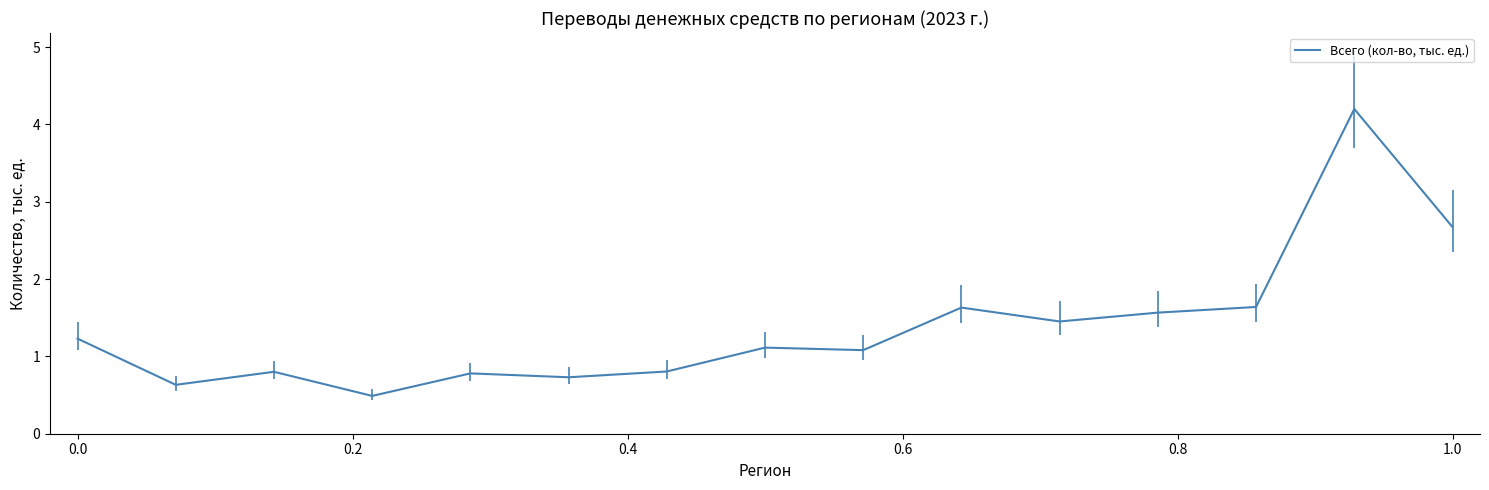

What is the greatest value displayed?

4.2